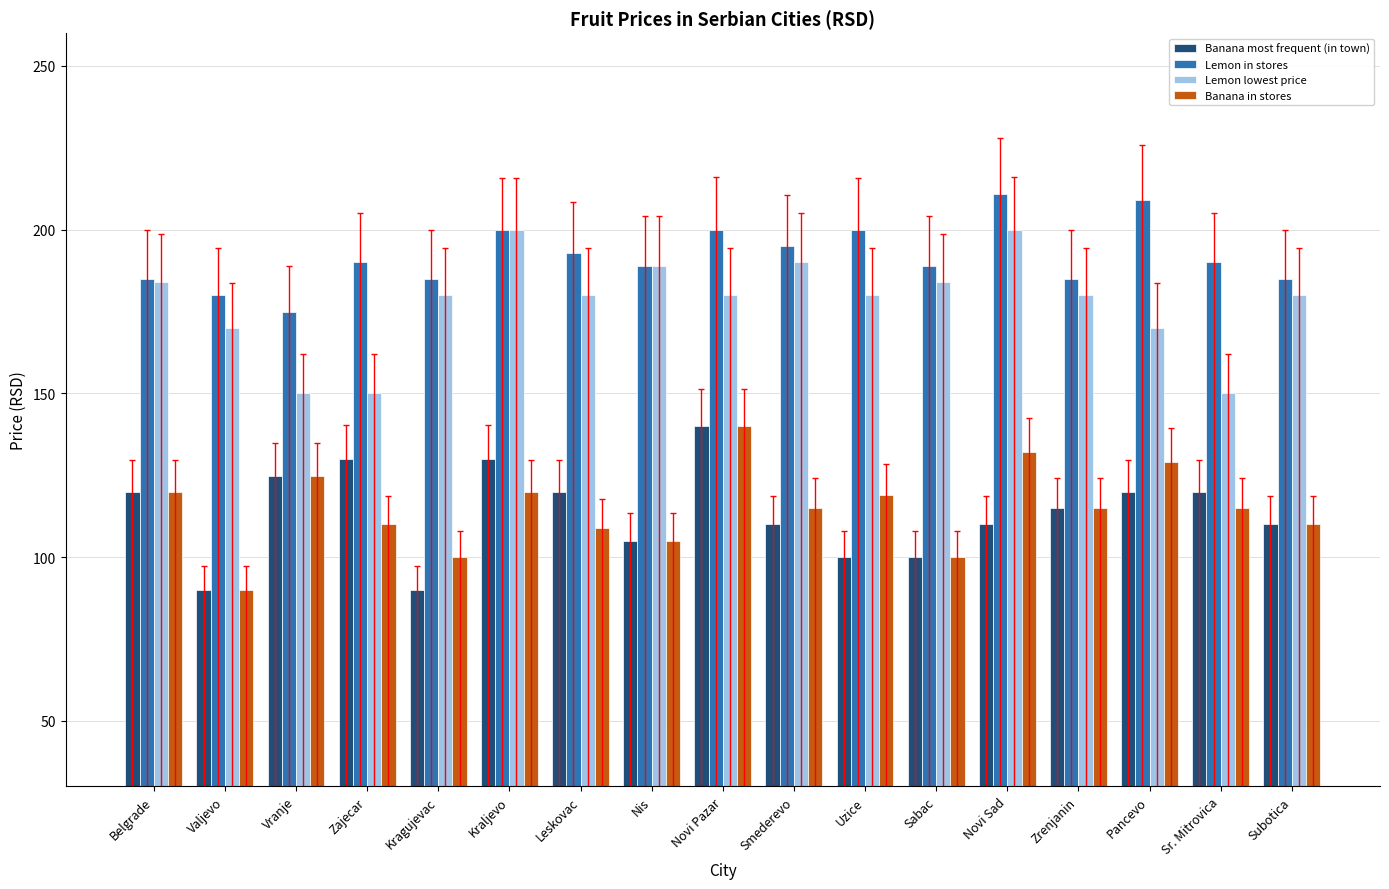

What is the sum of all Banana most frequent (in town) values?

1934.9